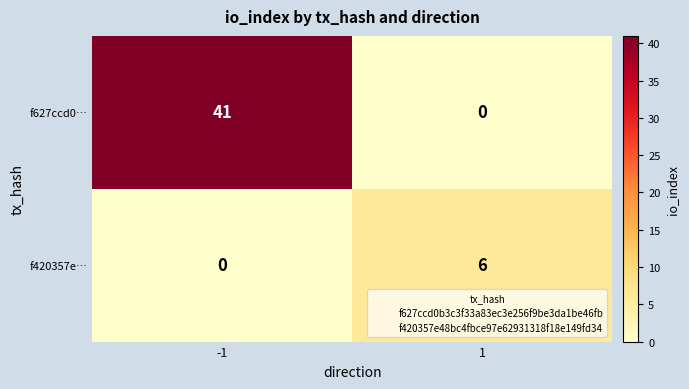

Is it true that f420357e… equals 11 at 1?

False